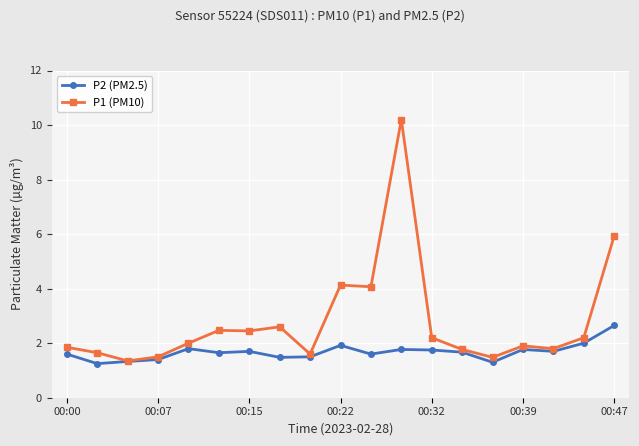

Which series has the largest range (max minus min)?

P1 (PM10)